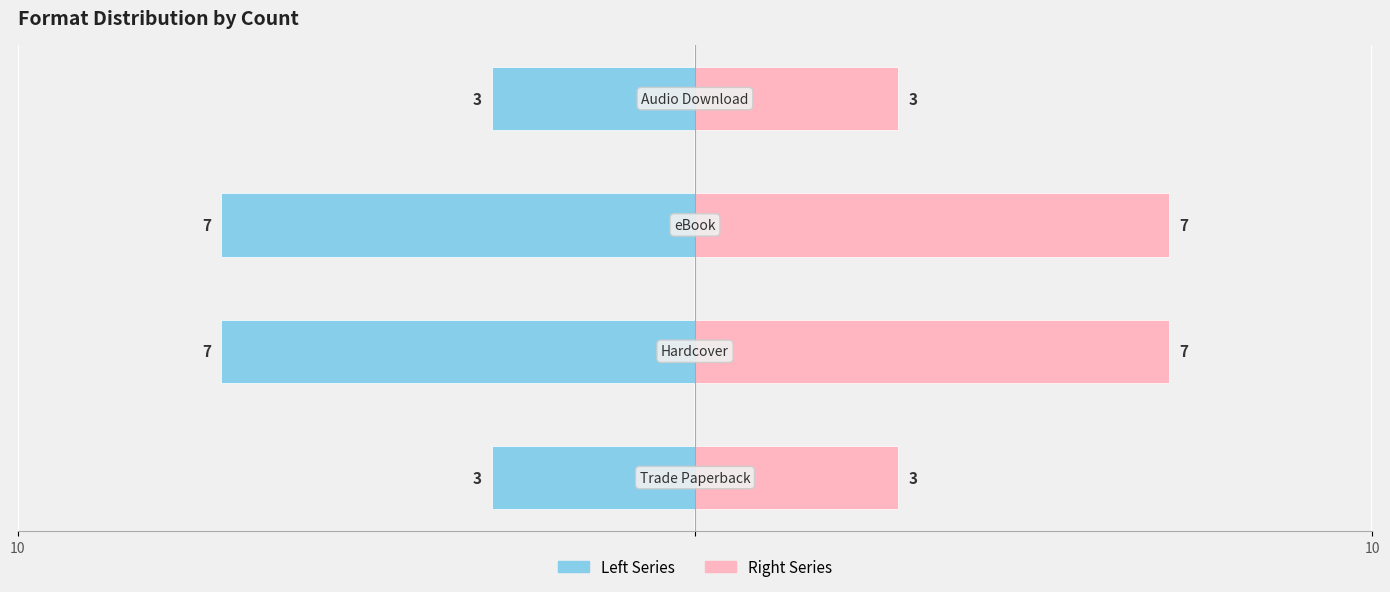

The Right Series series shows 10 at 2. True or false?

False